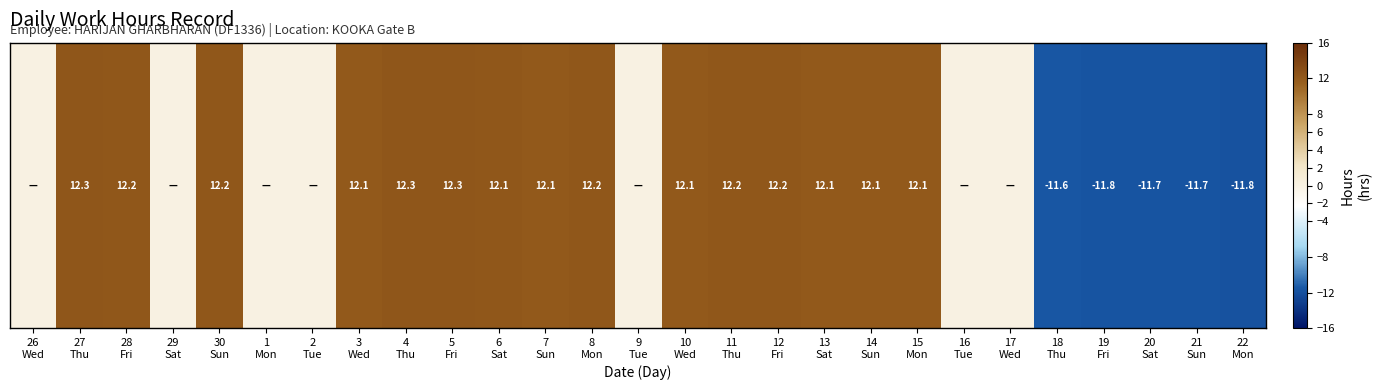

The value at 15
Mon is 8.4. True or false?

False